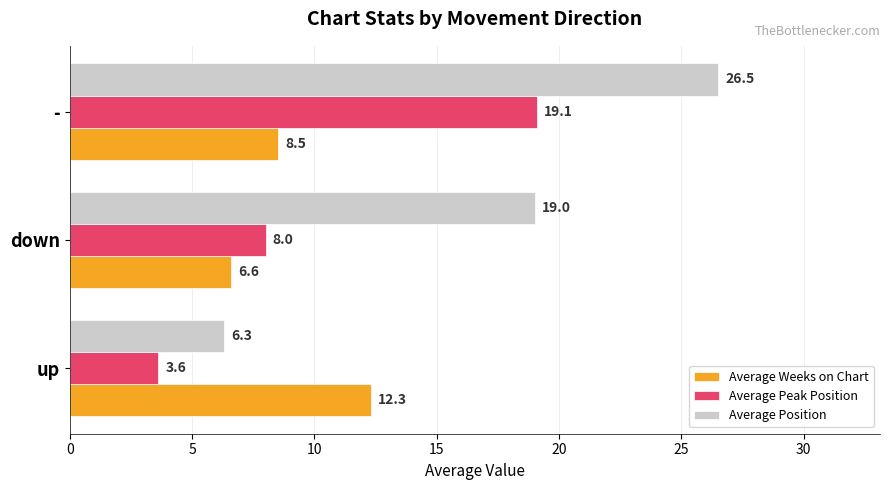

At which category is the sum across all series the highest?

-